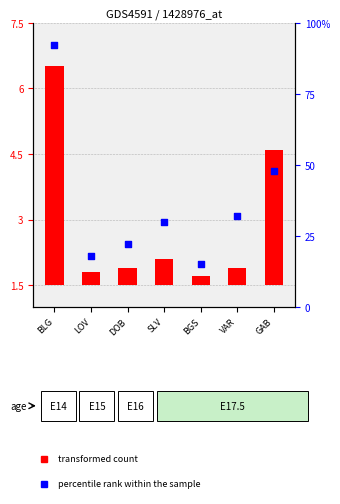

Which series reaches the minimum Y coordinate?

transformed count